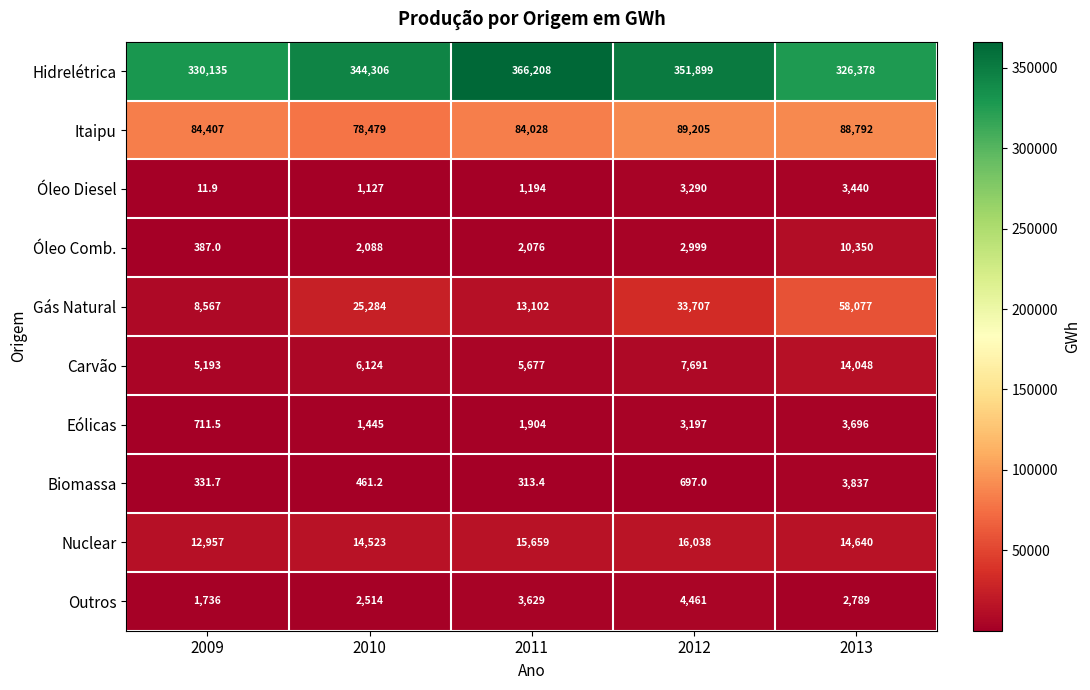

Is it true that Eólicas equals 3197.0 at 2012?

True